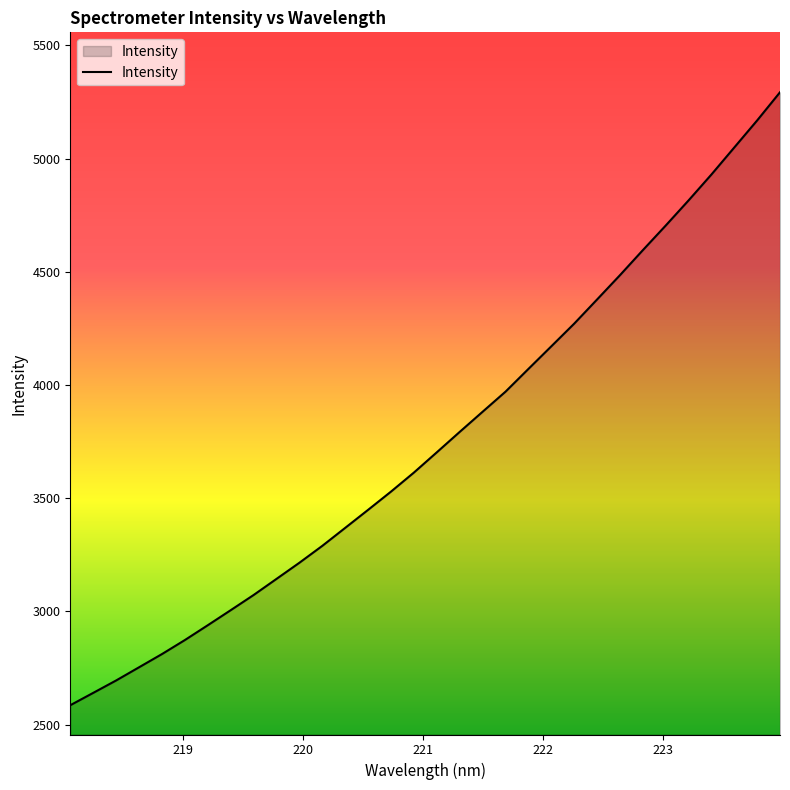

Count the number of categories in the chart.

32